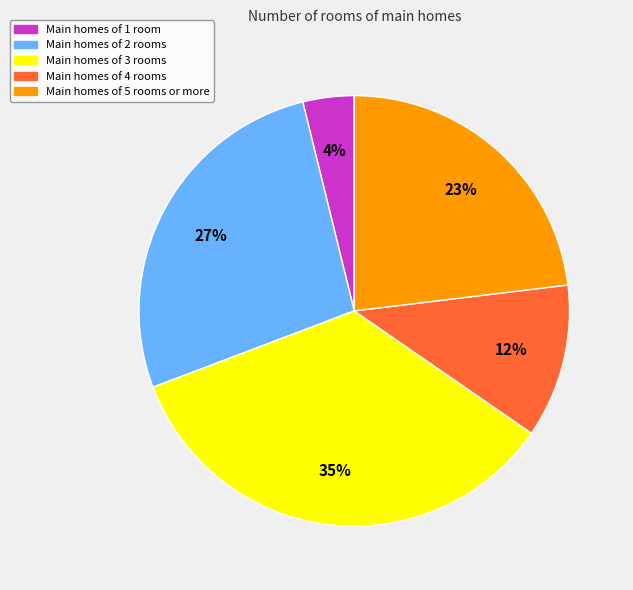

Is there a majority slice in this chart?

No